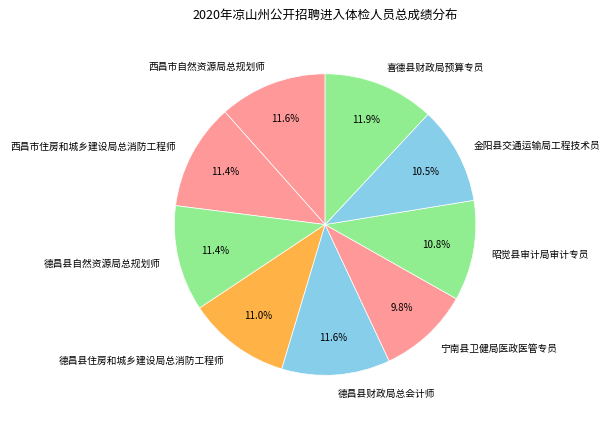

Is it true that 西昌市住房和城乡建设局总消防工程师 is 21% of the pie?

False